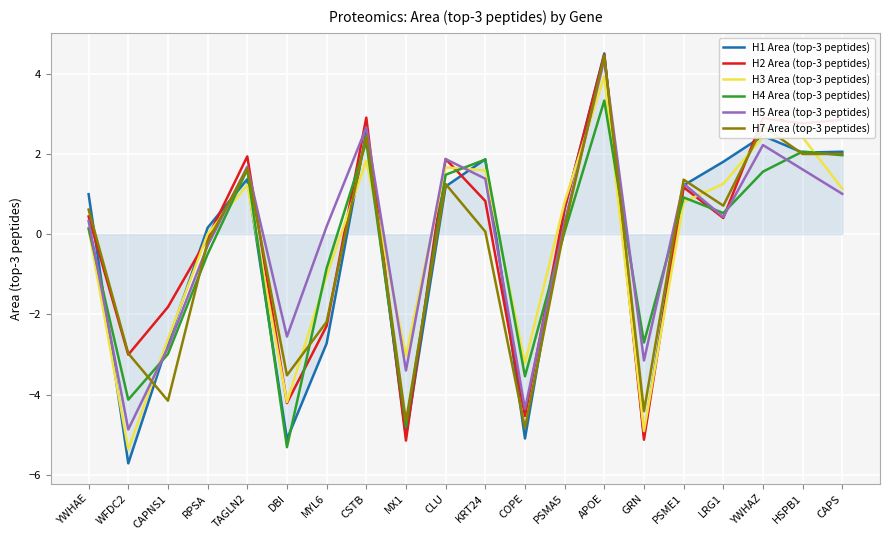

What is the sum of the H3 Area (top-3 peptides) values at MYL6 and CLU?

0.6